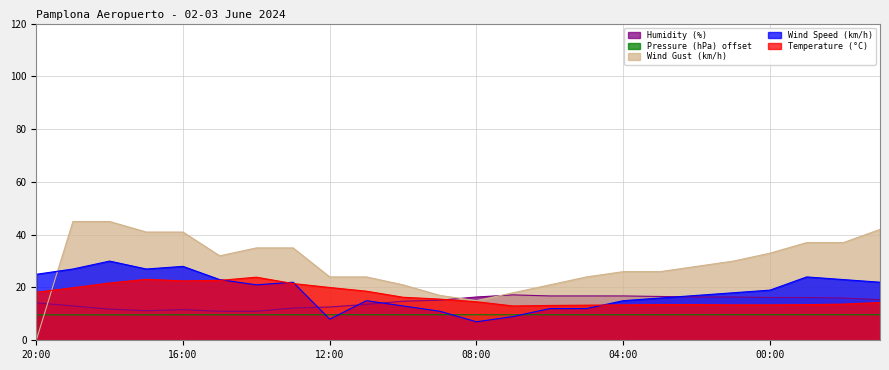

Is the value of Temperature (°C) at 19:00 greater than the value of Humidity (%) at 20:00?

Yes